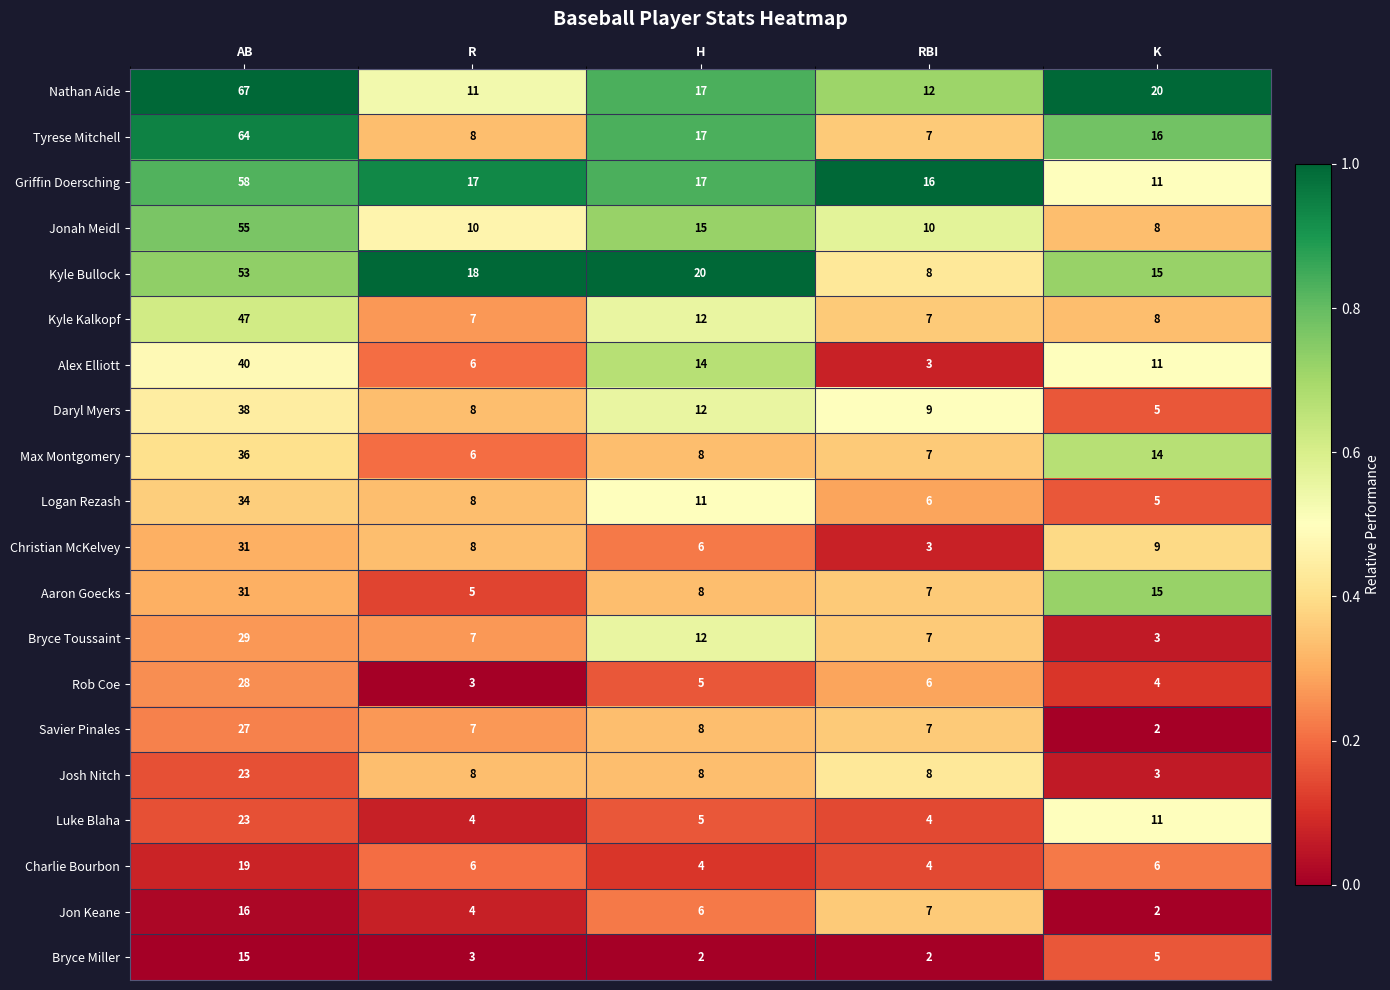

List the labels in order of Jon Keane value, smallest first.

K, R, H, RBI, AB